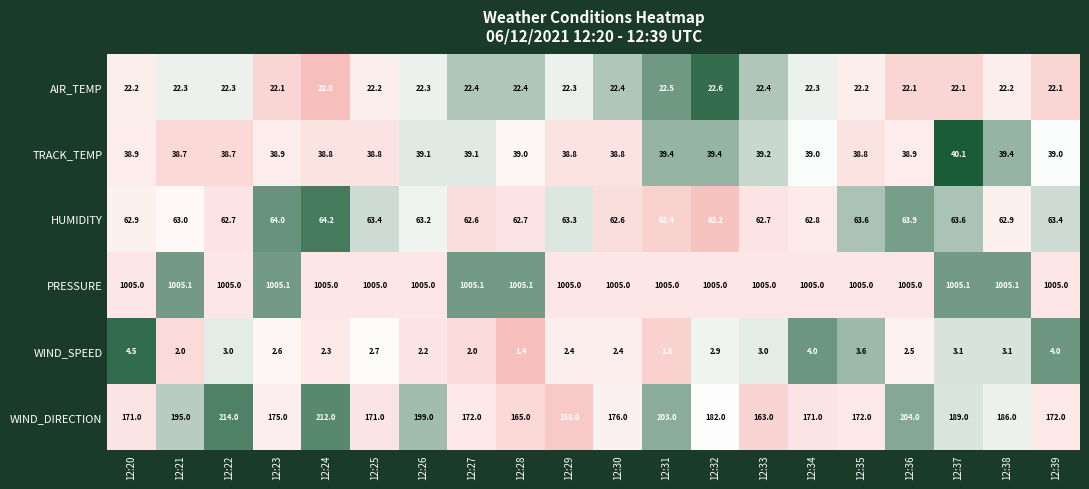

What is the difference between the second highest and minimum values in the AIR_TEMP series?

0.5